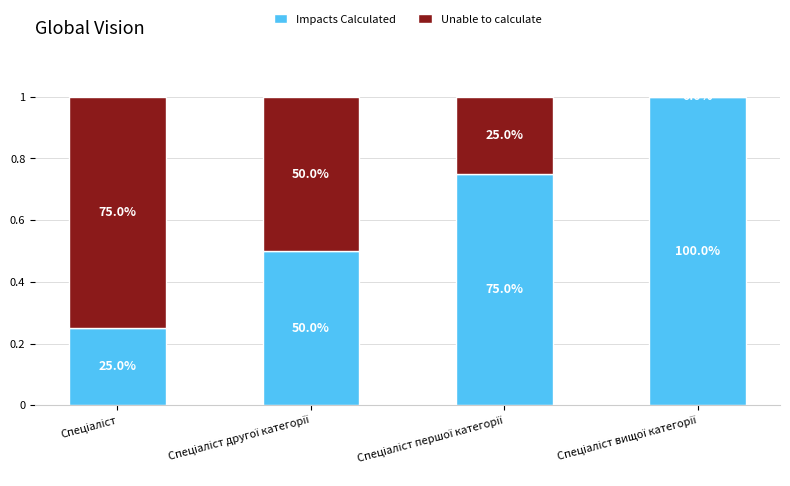

What are all the series names shown in the legend?

Impacts Calculated, Unable to calculate